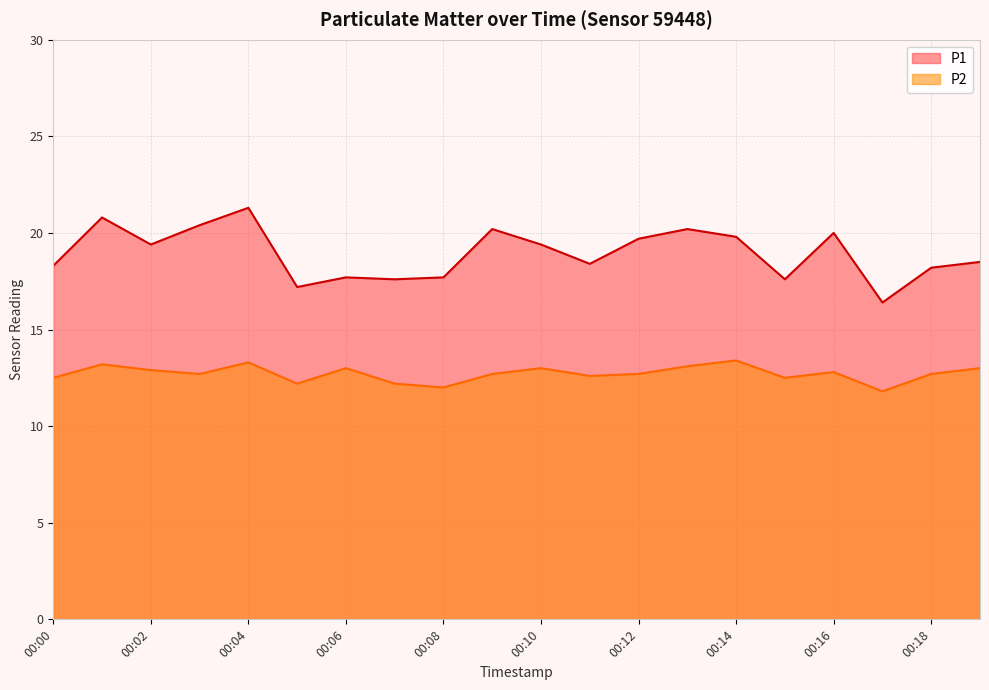

Is it true that P2 equals 12.8 at 00:16?

True